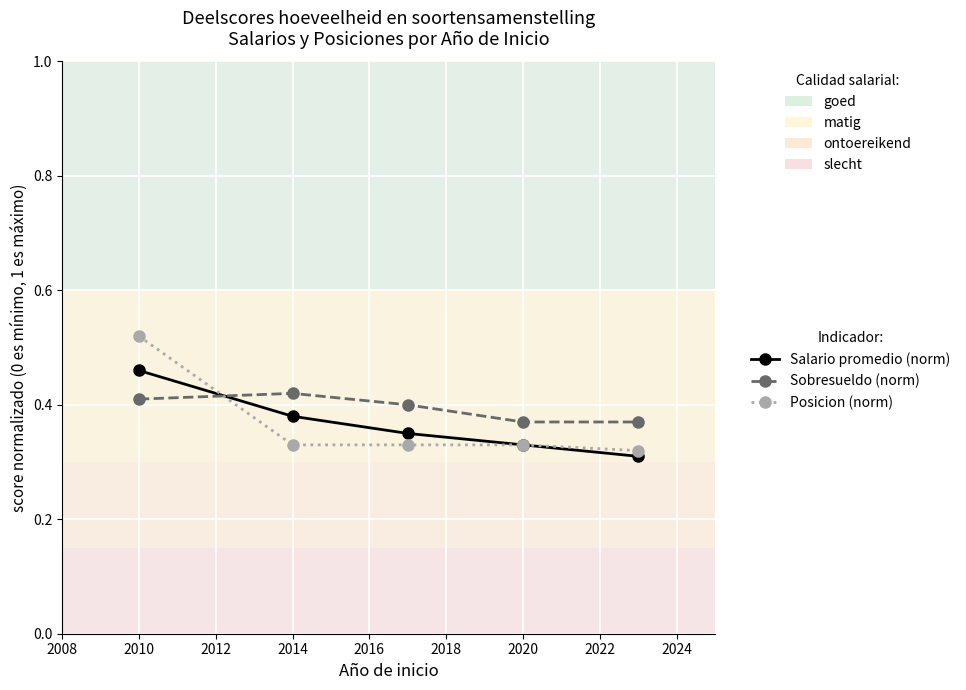

Which series has the largest total across all categories?

Sobresueldo (norm)